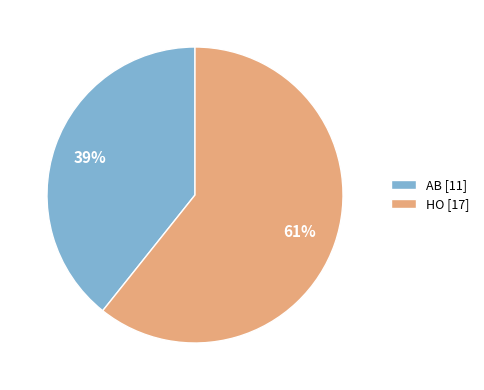

To the nearest percent, what percentage of the pie is HO?

61%